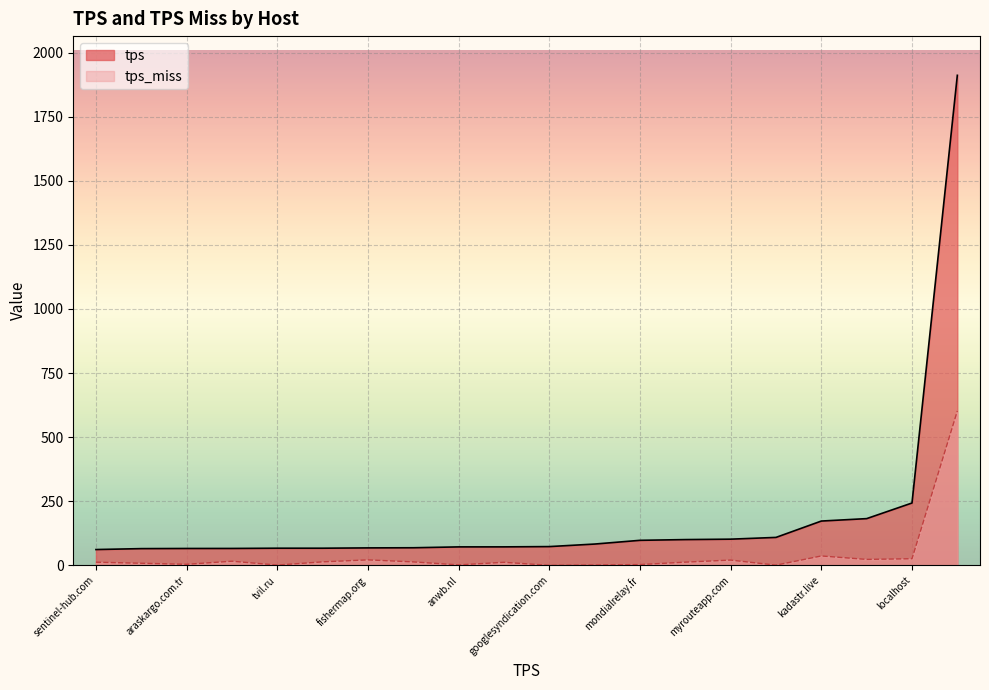

What is the value of the tps point at the 11th from the left?

72.1